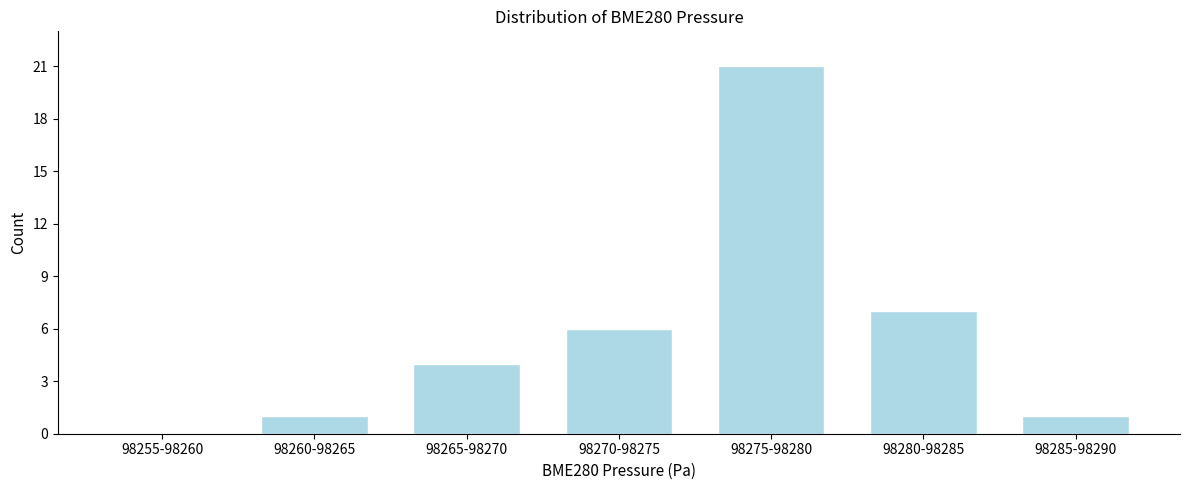

Reading left to right, transcribe all the data shown in this chart.

98255-98260=0	98260-98265=1	98265-98270=4	98270-98275=6	98275-98280=21	98280-98285=7	98285-98290=1